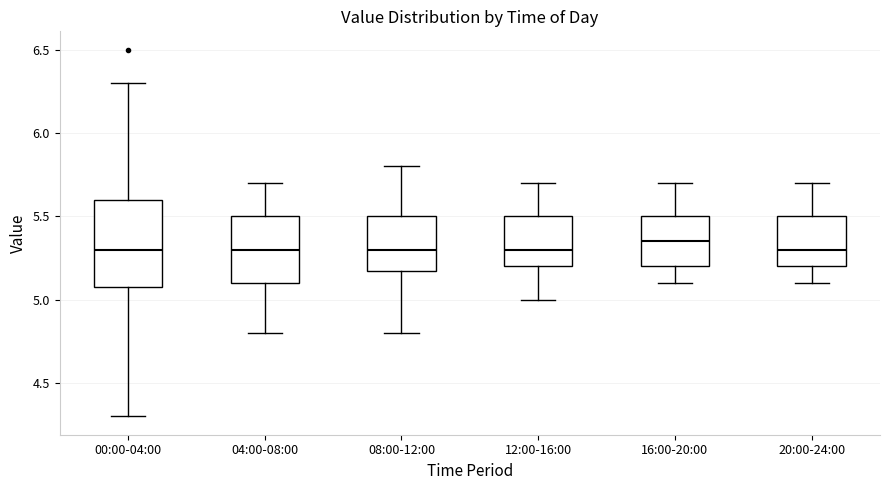

Reading left to right, transcribe this box plot: for each box, give where its median line is, the range the box spans, and where its two whiskers end, as read against the y-axis. The values are not printed on the chart, so give them approximately, as read against the axis.

00:00-04:00: median 5.30, box 5.10 to 5.60, whiskers 4.30 to 6.30
04:00-08:00: median 5.30, box 5.10 to 5.50, whiskers 4.80 to 5.70
08:00-12:00: median 5.30, box 5.20 to 5.50, whiskers 4.80 to 5.80
12:00-16:00: median 5.30, box 5.20 to 5.50, whiskers 5.00 to 5.70
16:00-20:00: median 5.35, box 5.20 to 5.50, whiskers 5.10 to 5.70
20:00-24:00: median 5.30, box 5.20 to 5.50, whiskers 5.10 to 5.70